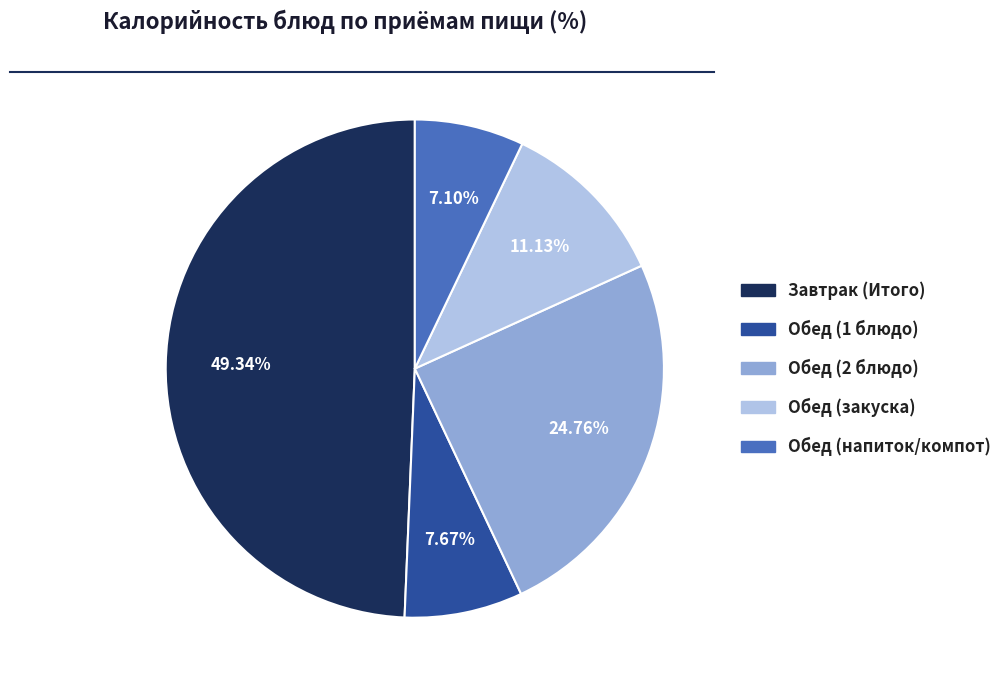

Is there a majority slice in this chart?

No